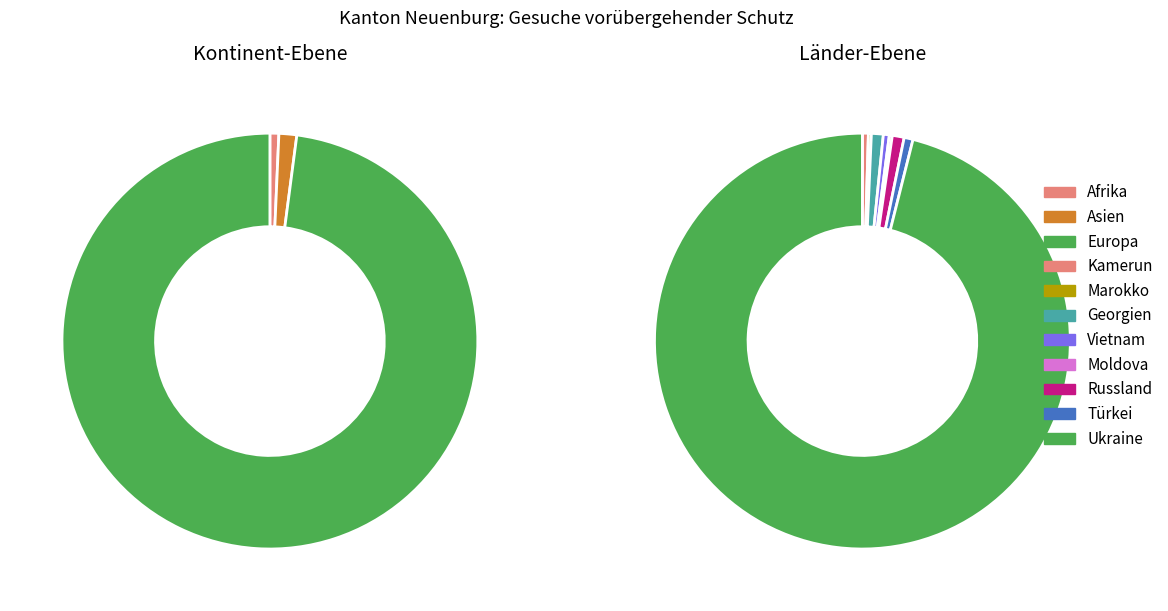

Combined, what portion of the pie is Afrika and Georgien?

0.8%